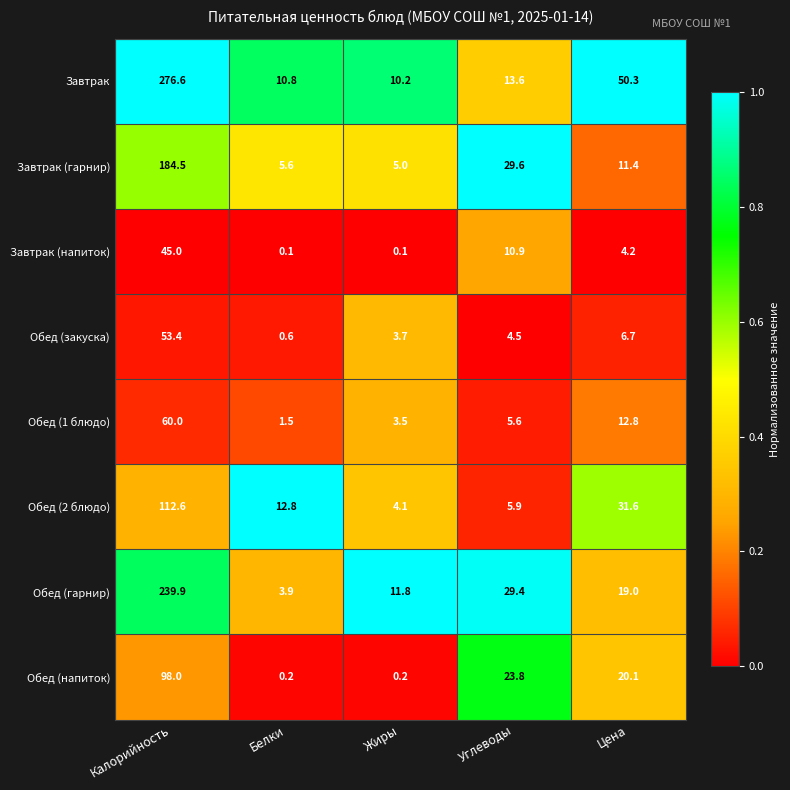

How many values in the Завтрак (гарнир) series exceed 11?

3